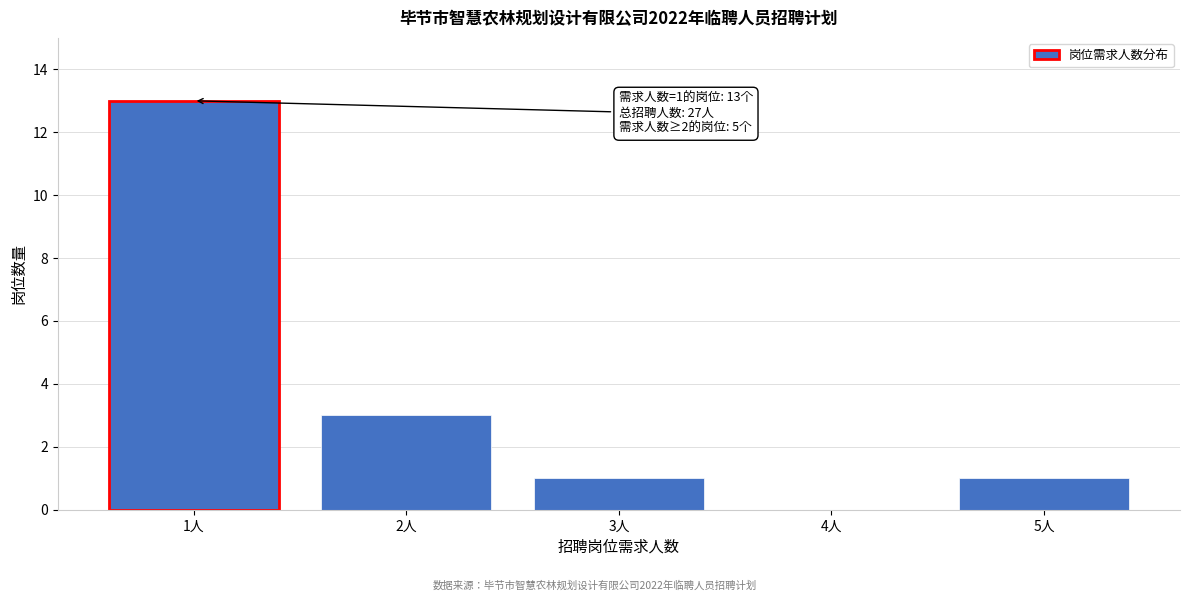

Reading left to right, extract all data points from this chart.

1人=13	2人=3	3人=1	4人=0	5人=1